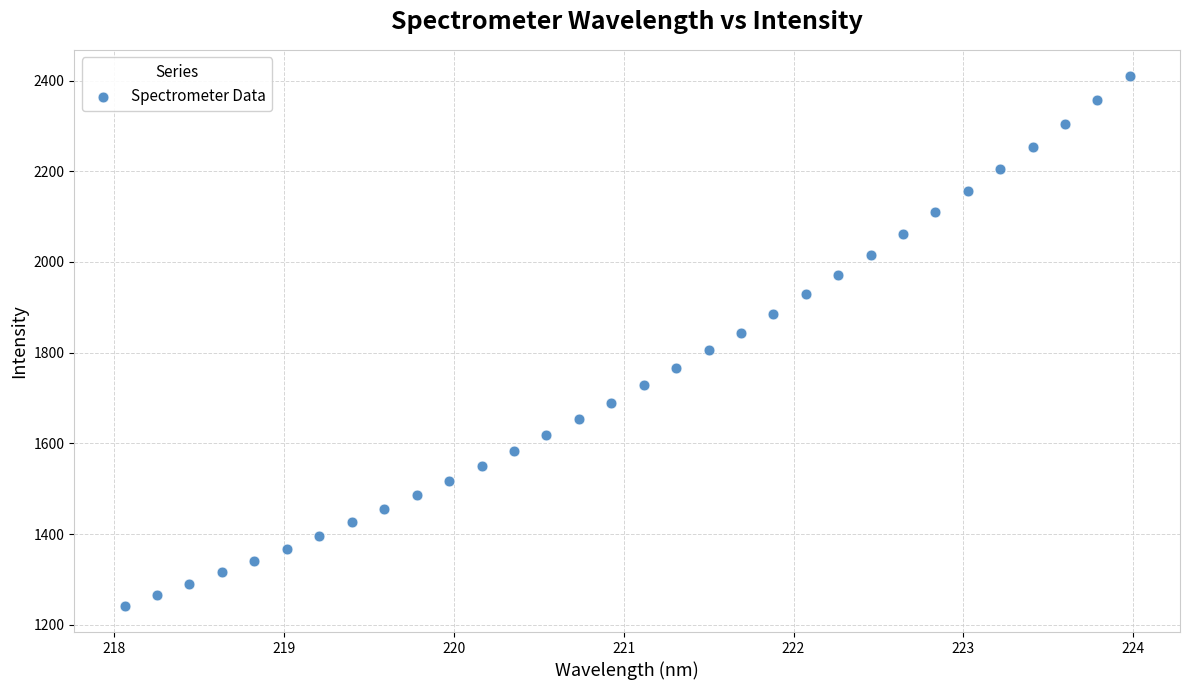

What is the range of Y values (max minus min)?

1167.1